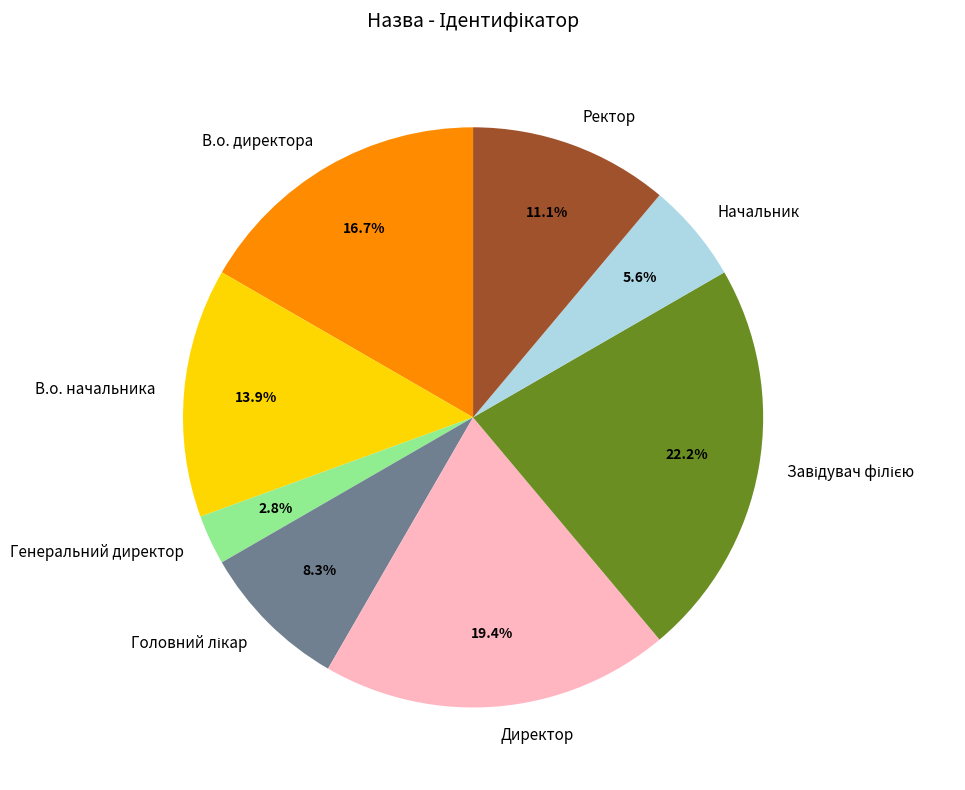

Which slice is the smallest?

Генеральний директор